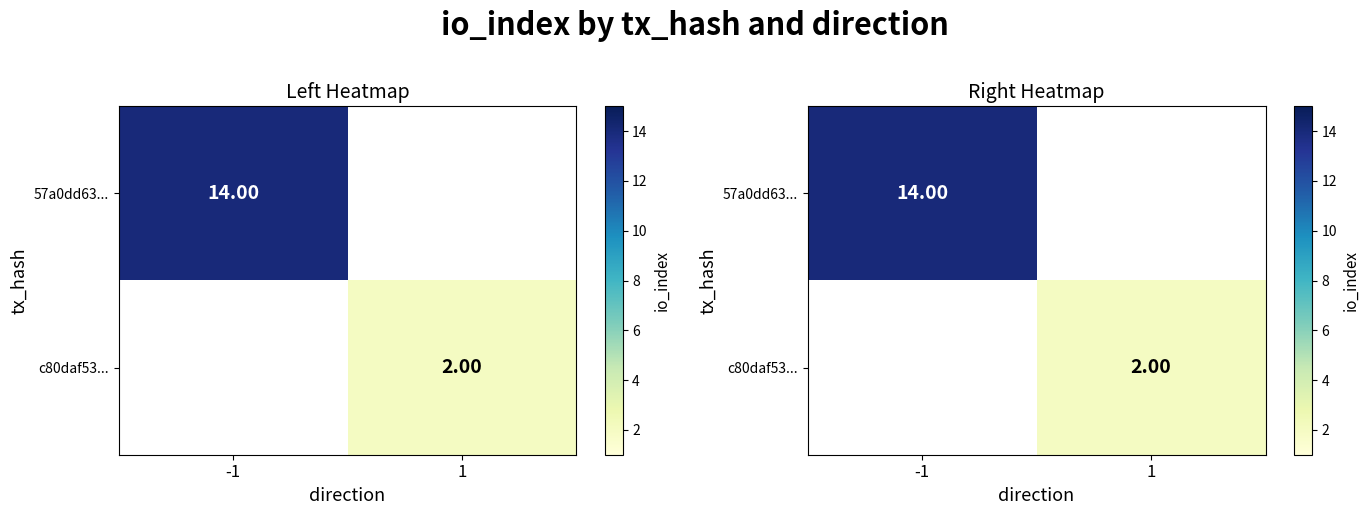

Rank the series by their maximum value, from highest to lowest.

57a0dd63..., c80daf53...